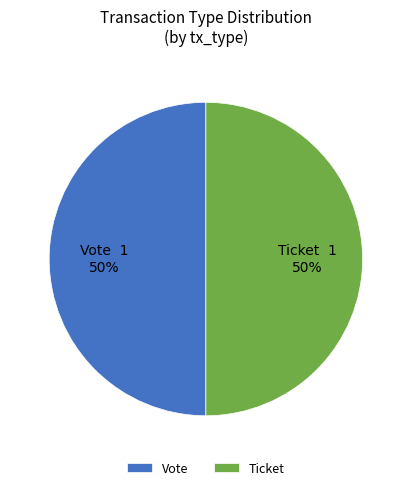

To the nearest percent, what is the average slice percentage?

50%